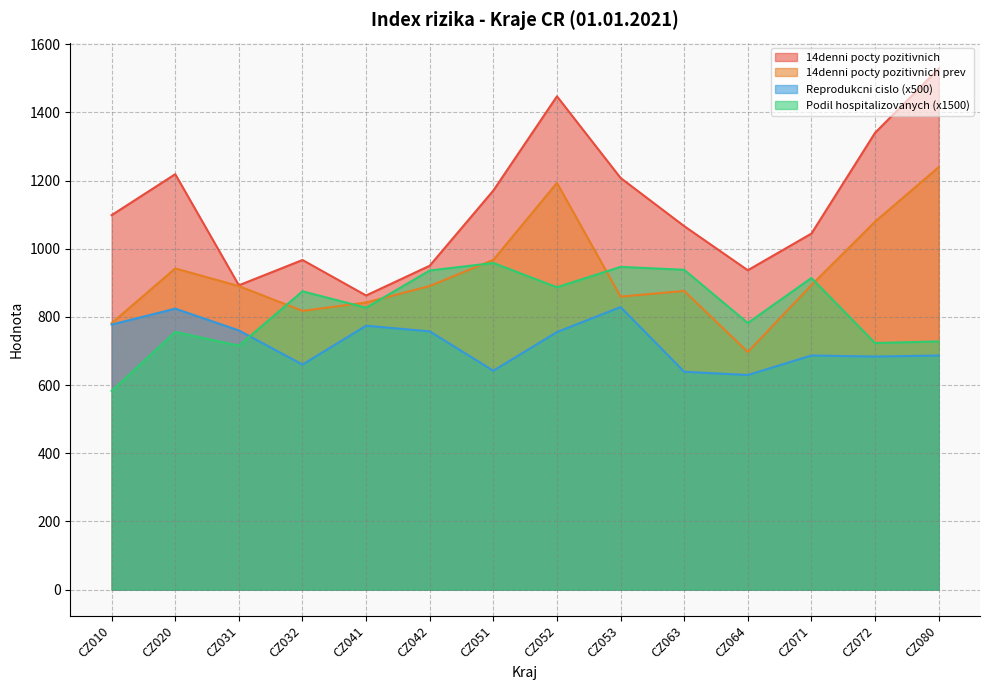

What is the lowest value of the Podil hospitalizovanych series?

583.0